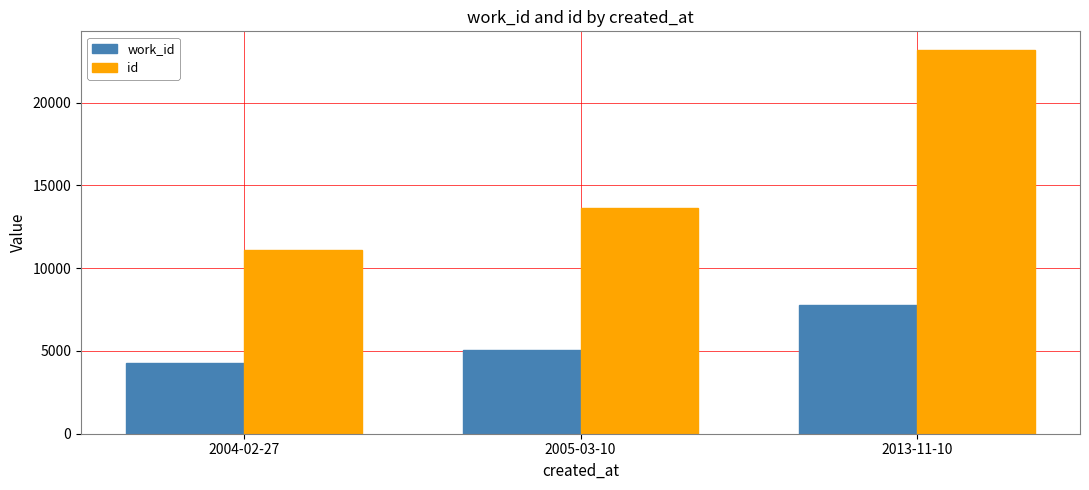

Reading right to left, list all the values displayed in this chart.

work_id: 7752	5070	4253
id: 23150	13609	11069